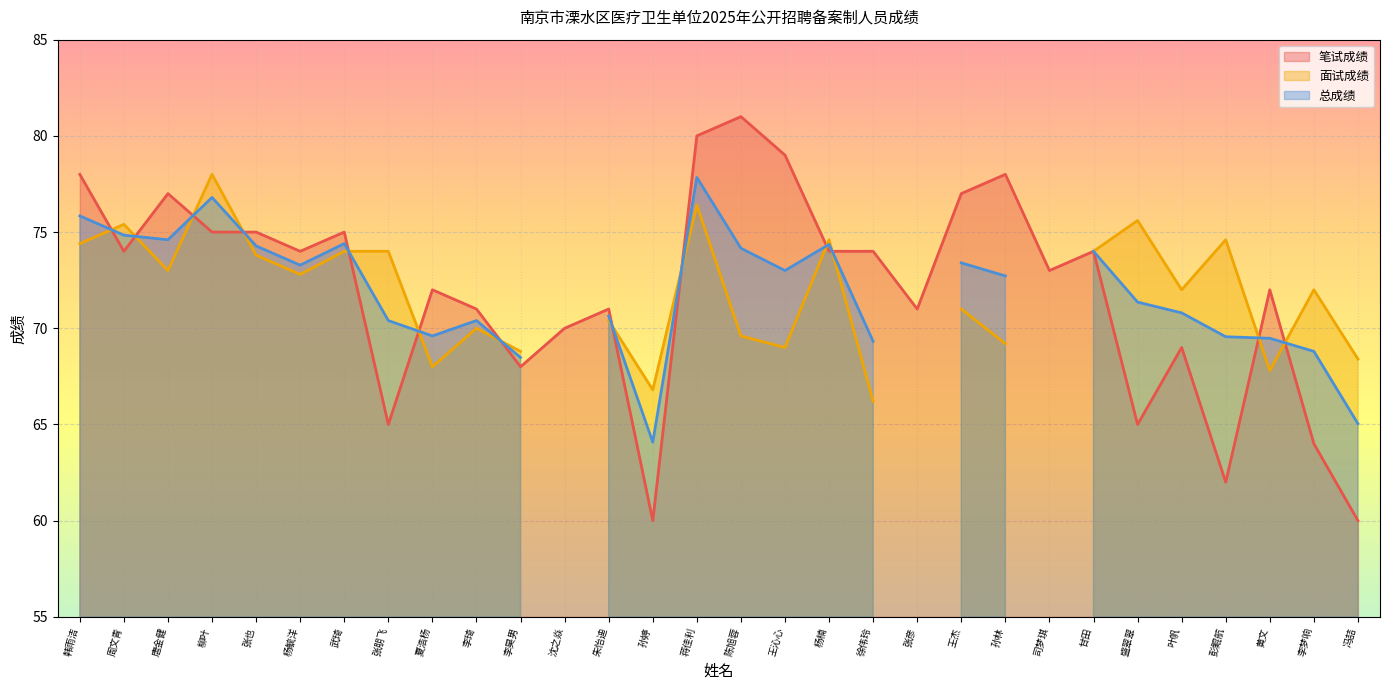

What position from the left is 陈旭蓉?

16